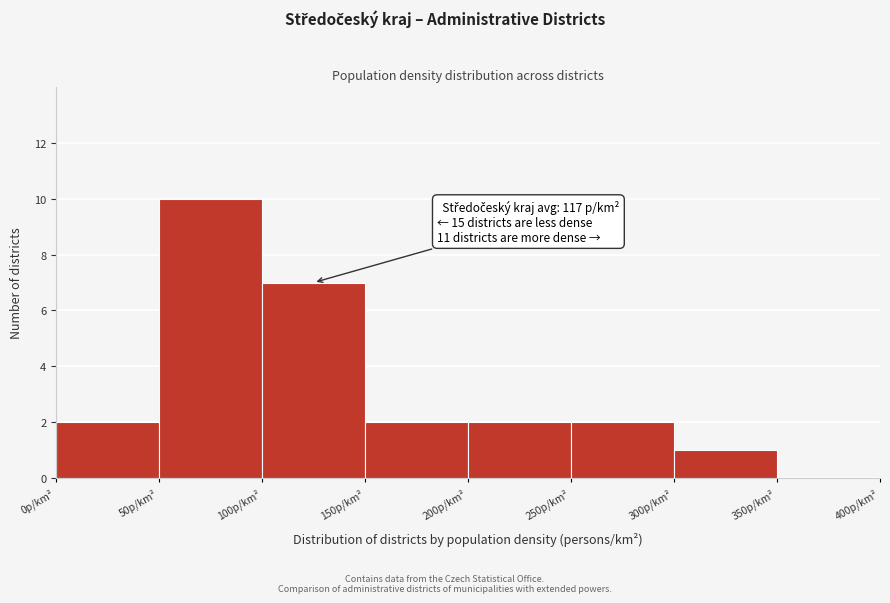

Over which range of the x-axis is the bar tallest?

50 to 100